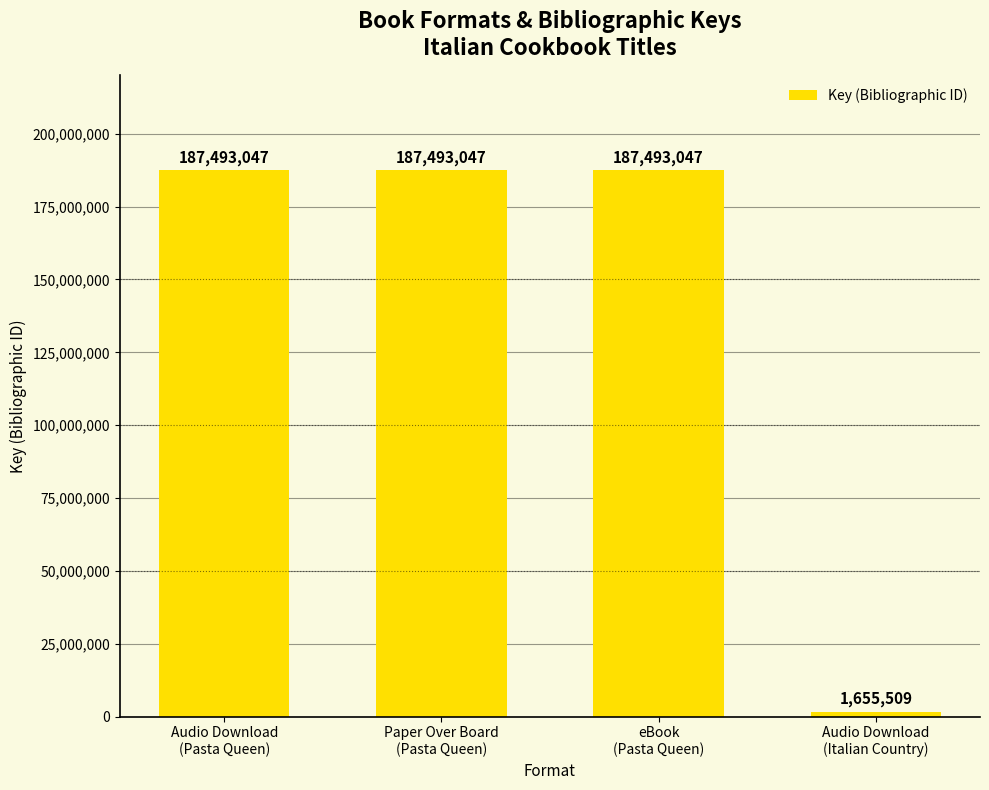

Count the number of categories in the chart.

4